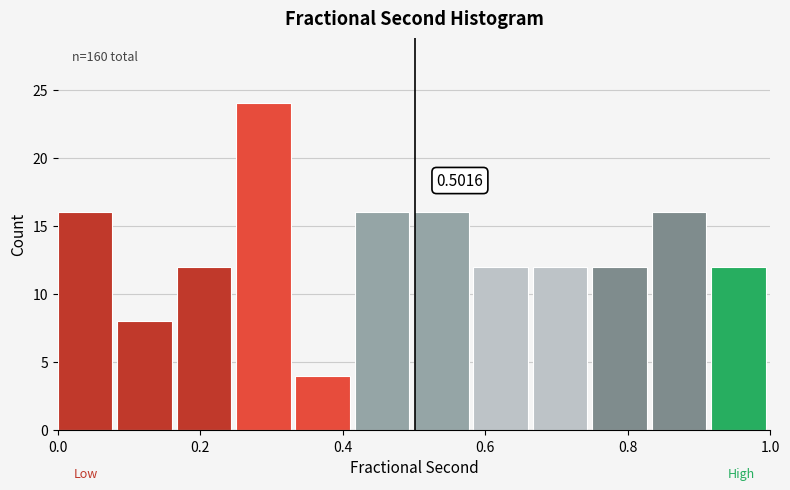

Over which range of the x-axis is the bar tallest?

0.26 to 0.34